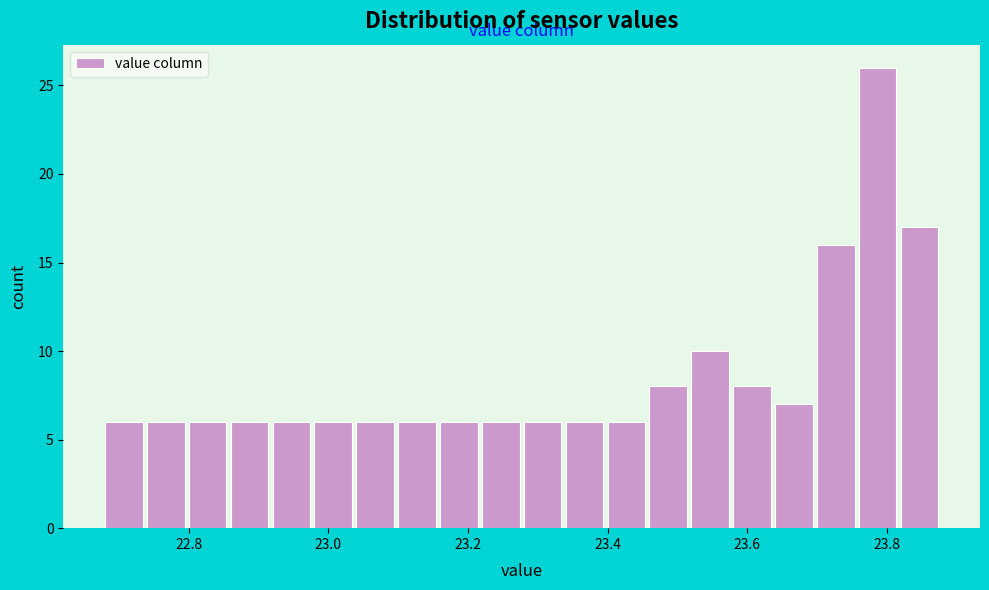

Around what value on the x-axis is the tallest bar? Give the approximate position of its centre, as read against the axis.

23.78